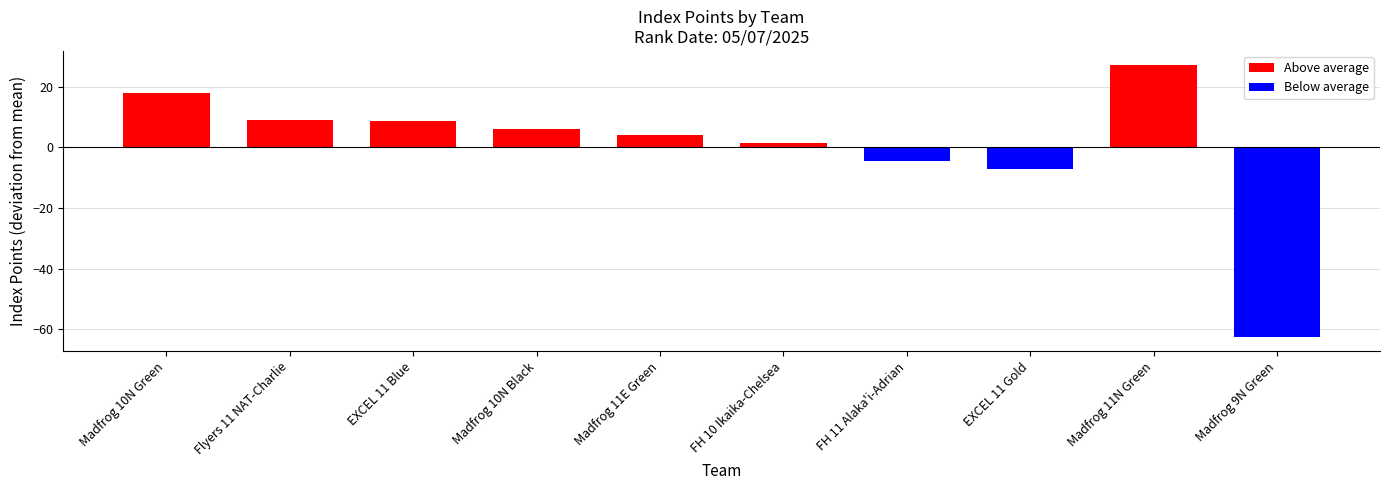

What is the change in value from Madfrog 11E Green to FH 10 Ikaika-Chelsea?

-2.5